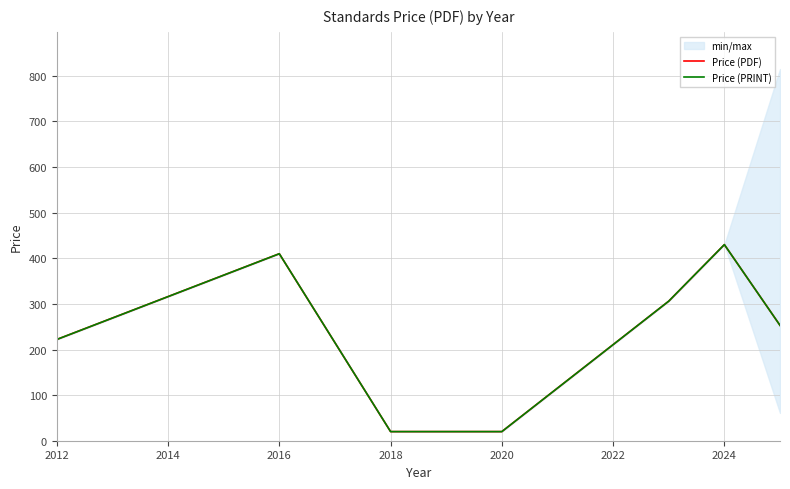

Does the chart have visible grid lines?

Yes